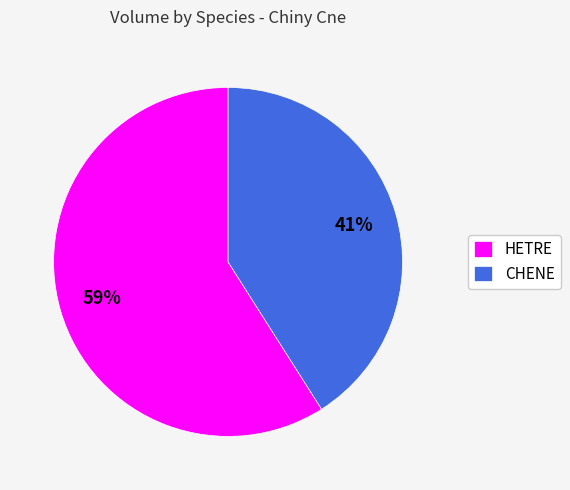

To the nearest percent, what is the combined percentage of HETRE and CHENE?

100%